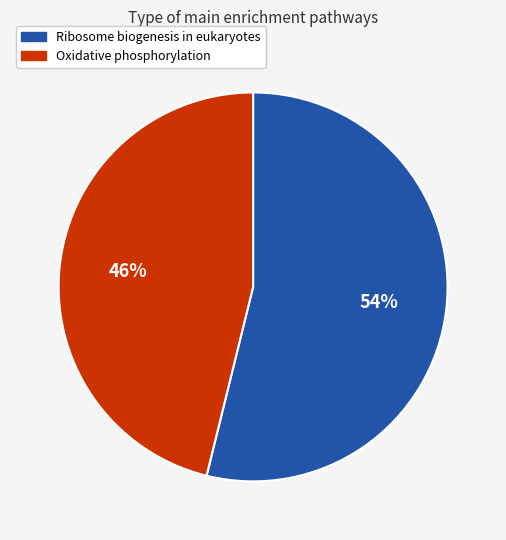

Count the number of slices in the pie.

2